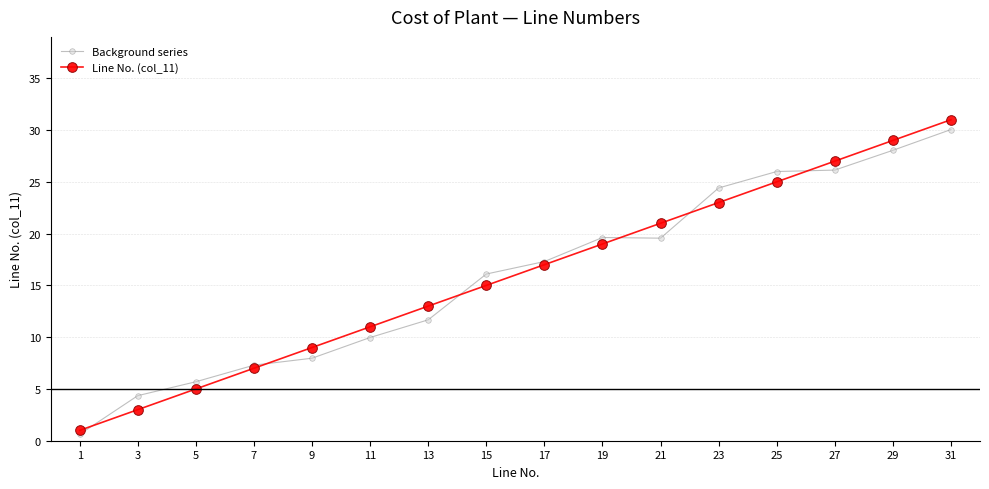

How many lines are shown in the chart?

2